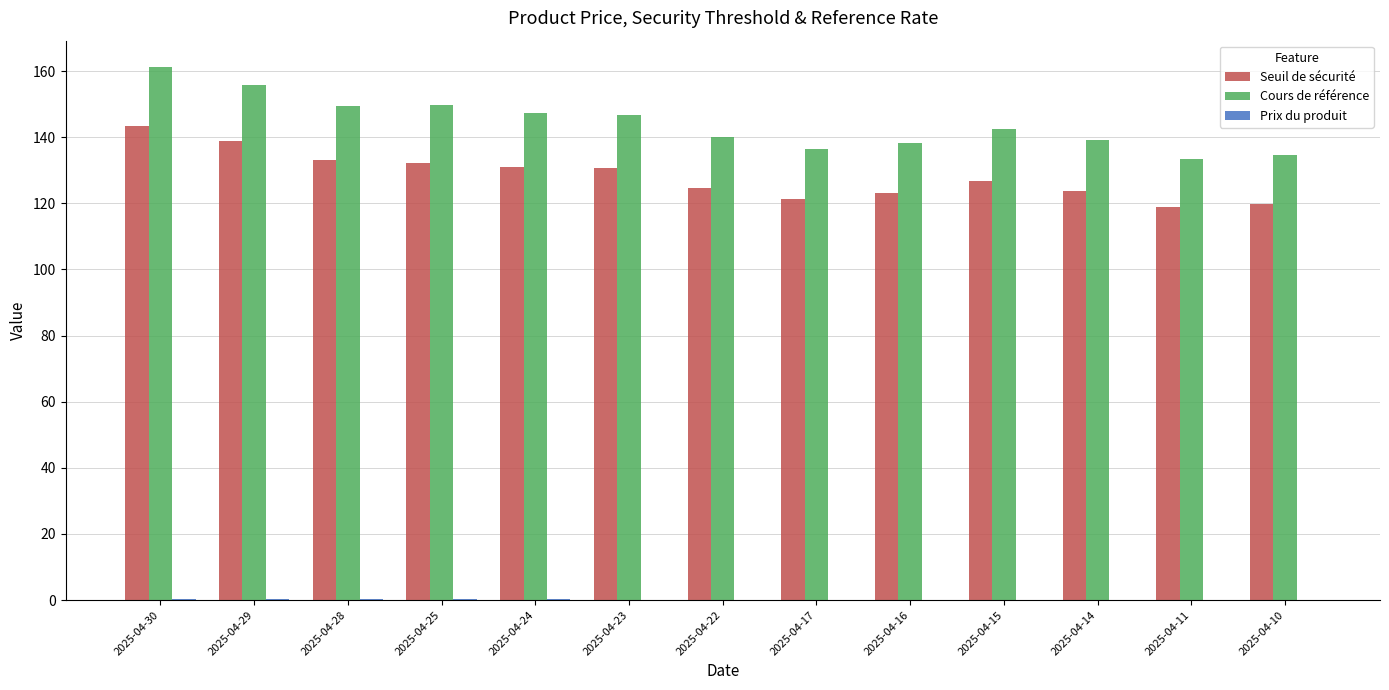

The value of Seuil de sécurité at 2025-04-28 is 133.1. True or false?

True